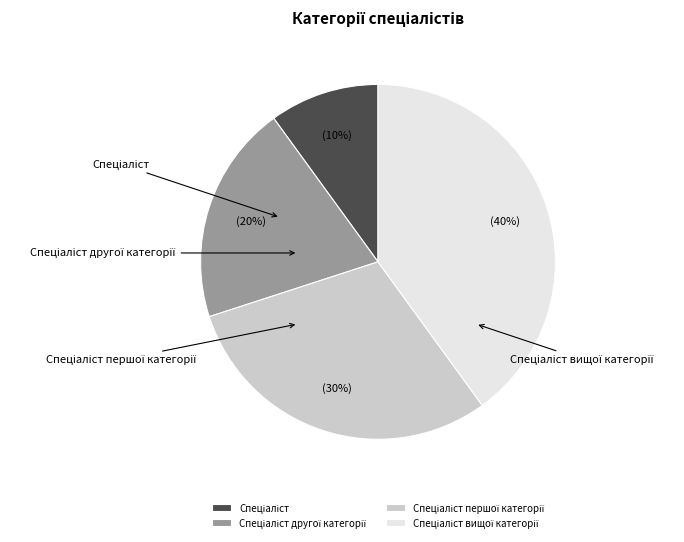

How much of the chart is everything except Спеціаліст?

90.0%